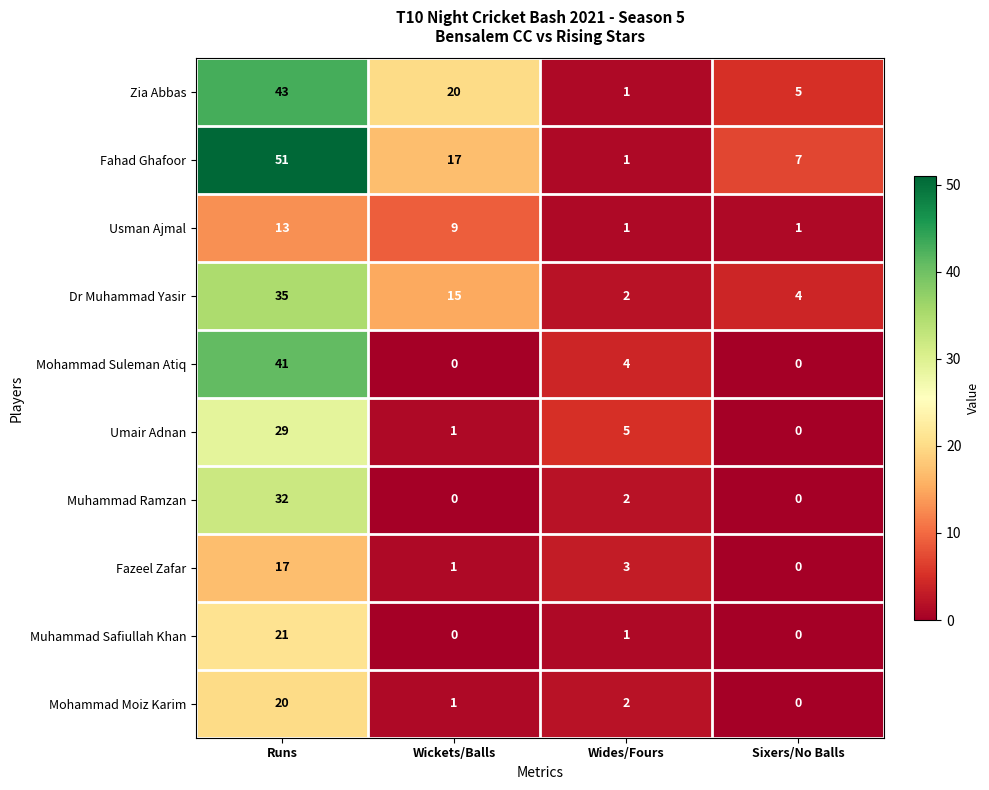

List the labels in order of Zia Abbas value, largest first.

Runs, Wickets/Balls, Sixers/No Balls, Wides/Fours